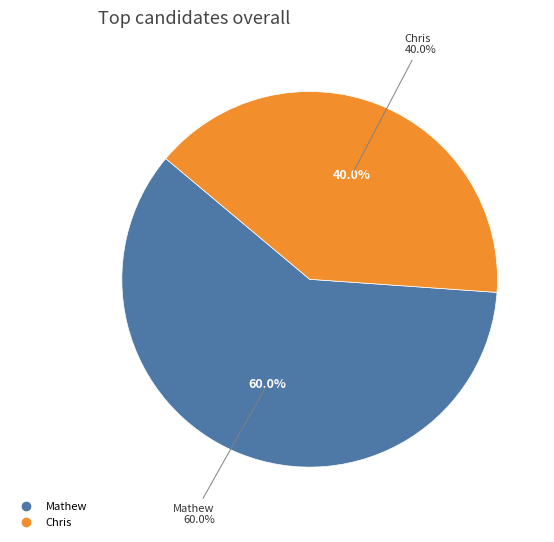

Do Chris and Mathew together represent more than half of the pie?

Yes